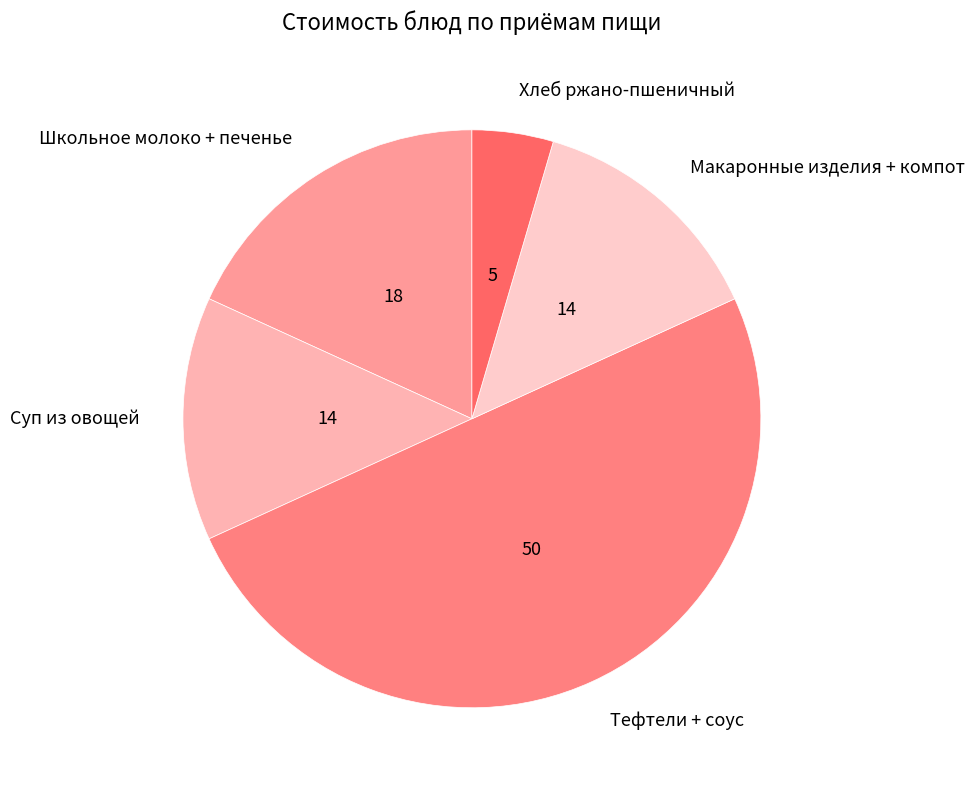

Do Школьное молоко + печенье and Суп из овощей together represent more than half of the pie?

No